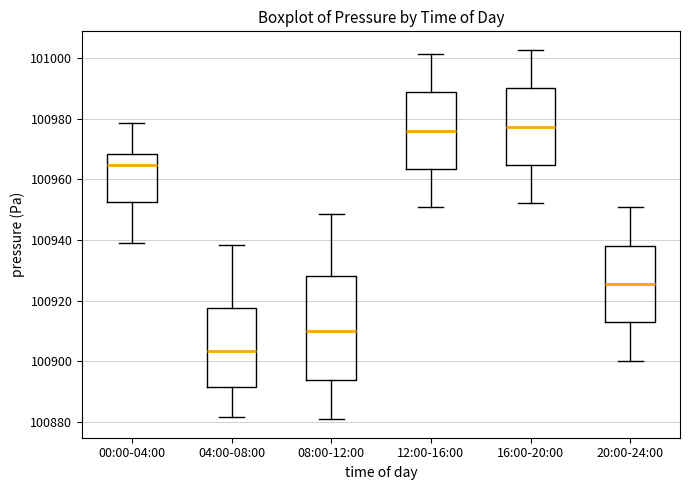

Comparing the boxes themselves (not the whiskers), which one is the tallest?

08:00-12:00